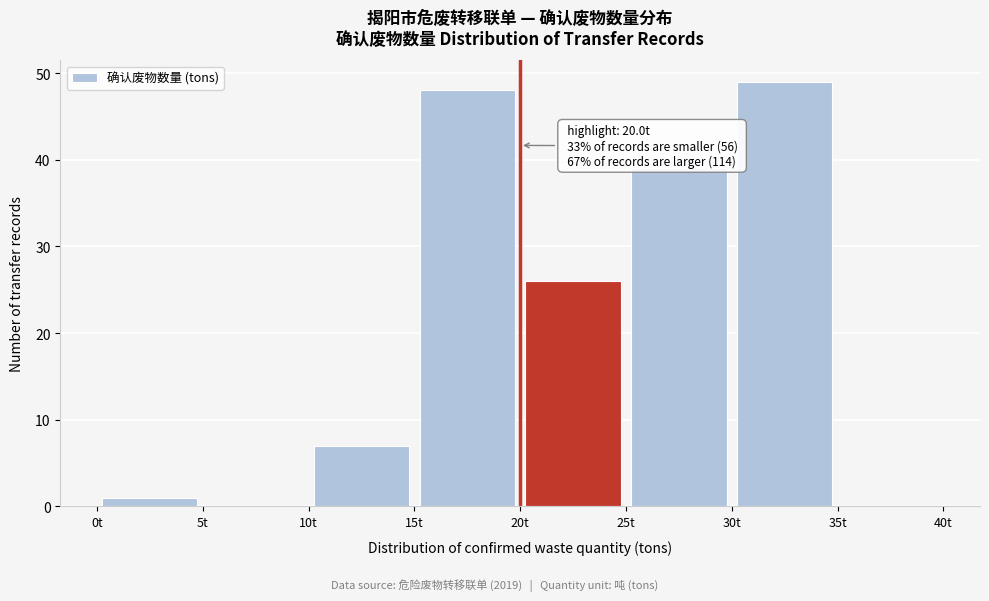

Which range on the x-axis has the tallest bar?

30 to 35